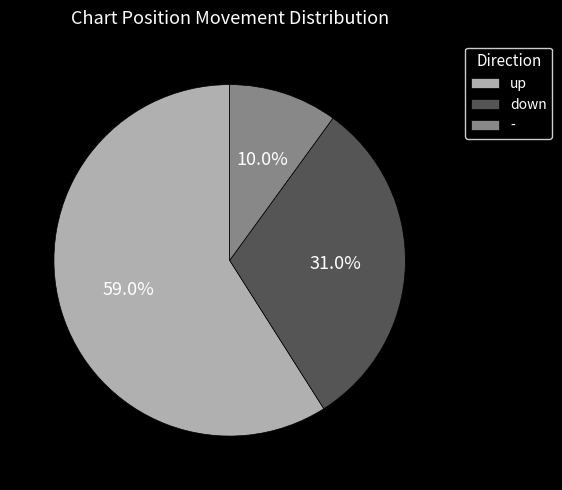

What is the largest slice in the pie chart?

up